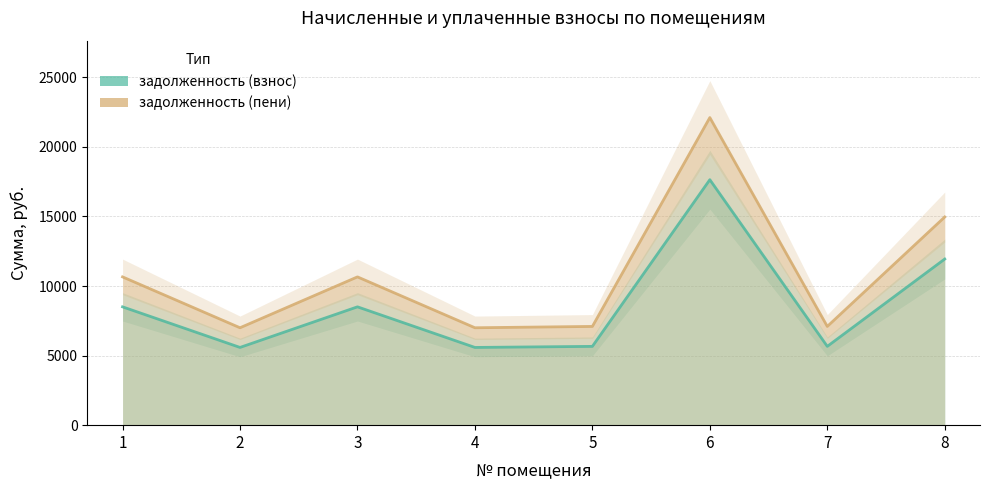

The задолженность (пени) series shows 10658.6 at 1. True or false?

True